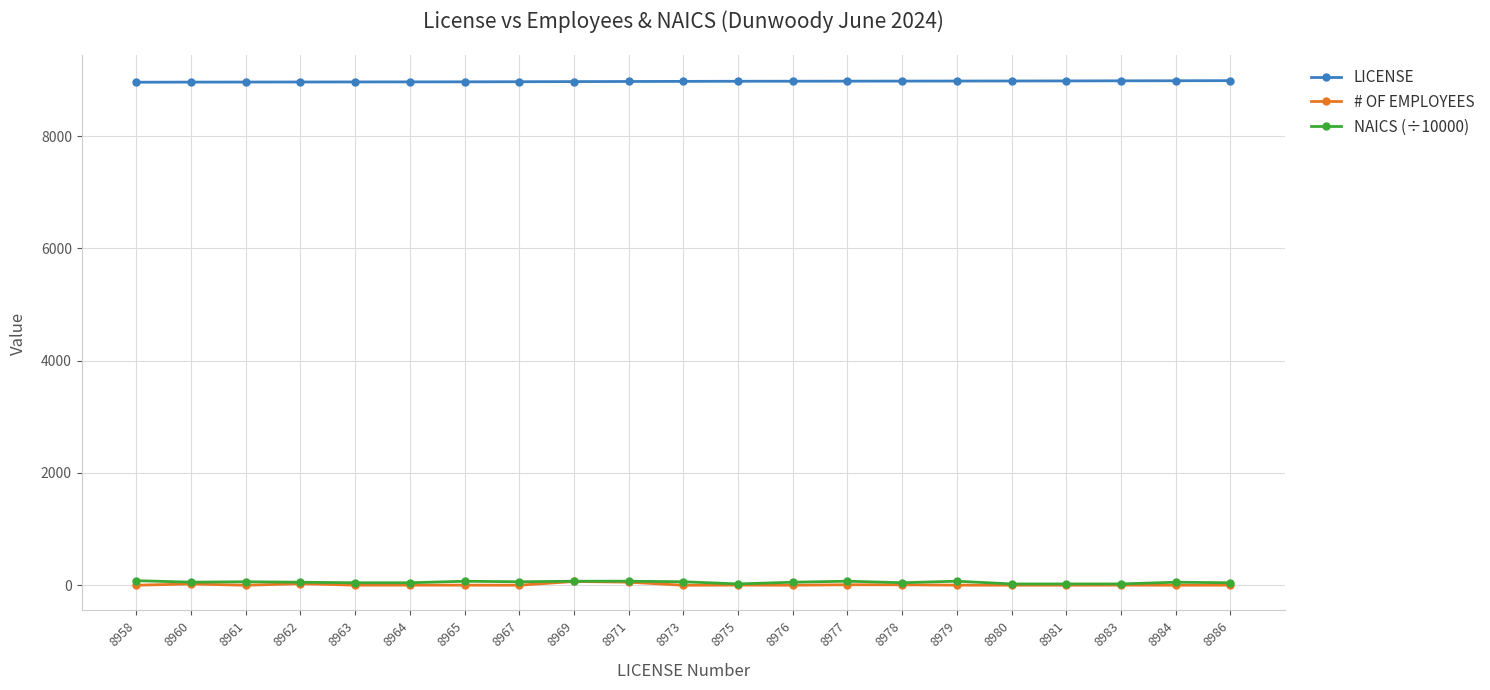

True or false: # OF EMPLOYEES and LICENSE cross at least once.

False